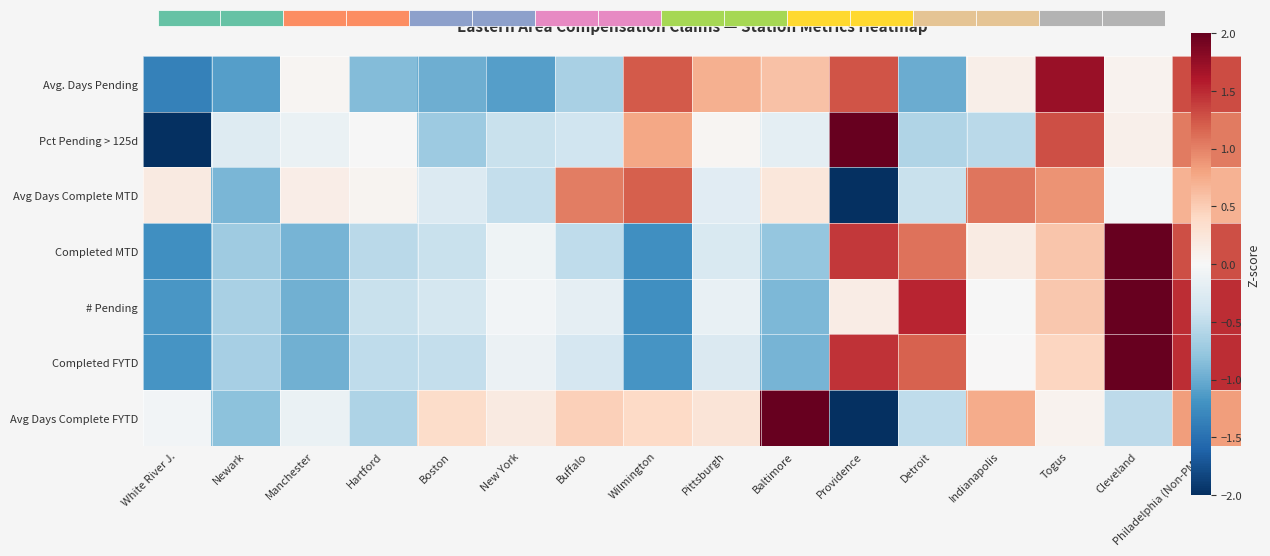

Which series changed the most between Newark and Pittsburgh?

Avg. Days Pending